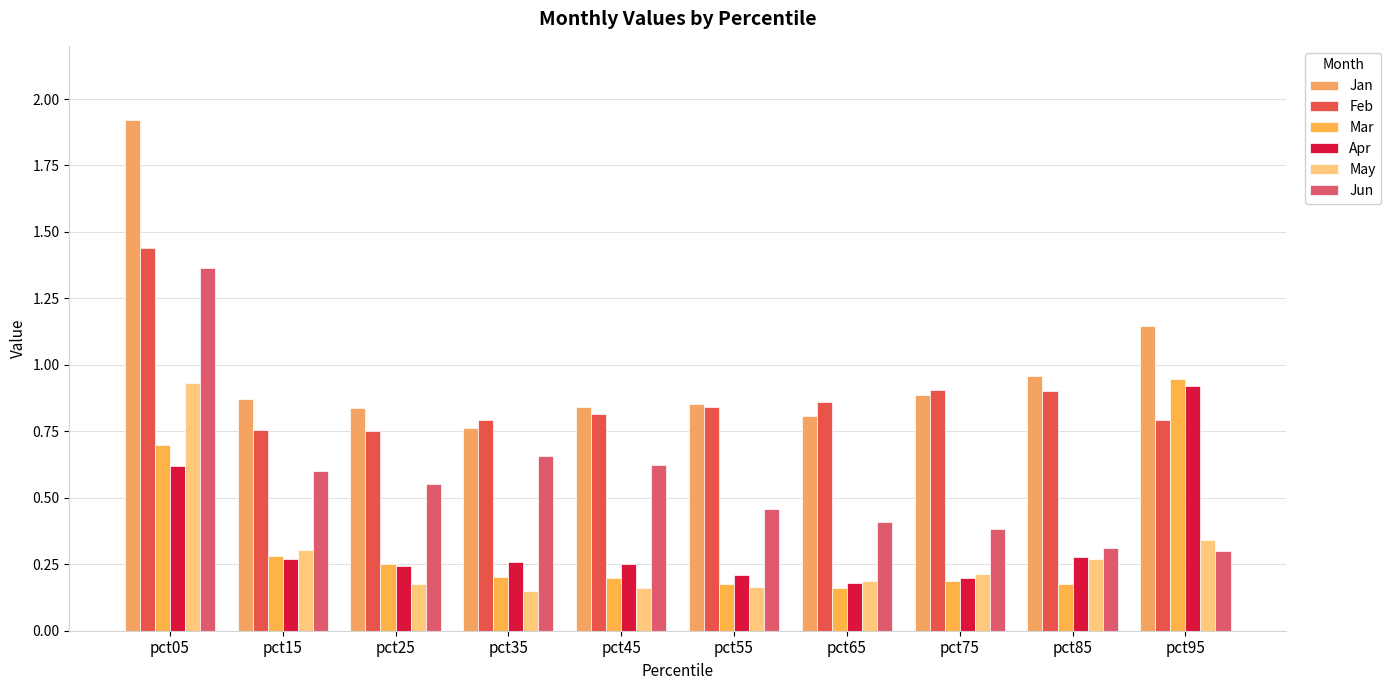

How many groups of bars are there?

10